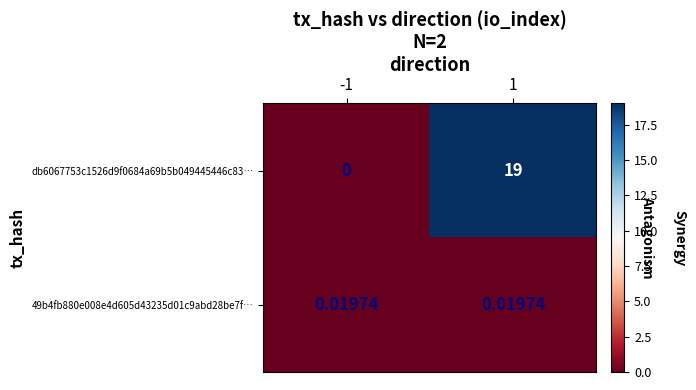

At which category does the chart reach its peak across all series?

1